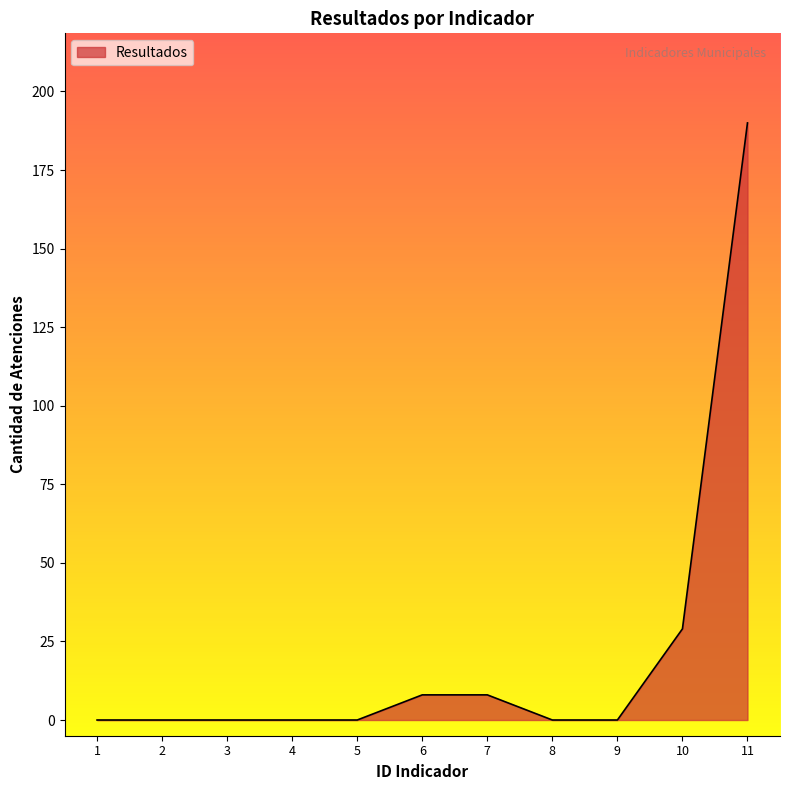

What is the greatest value displayed?

190